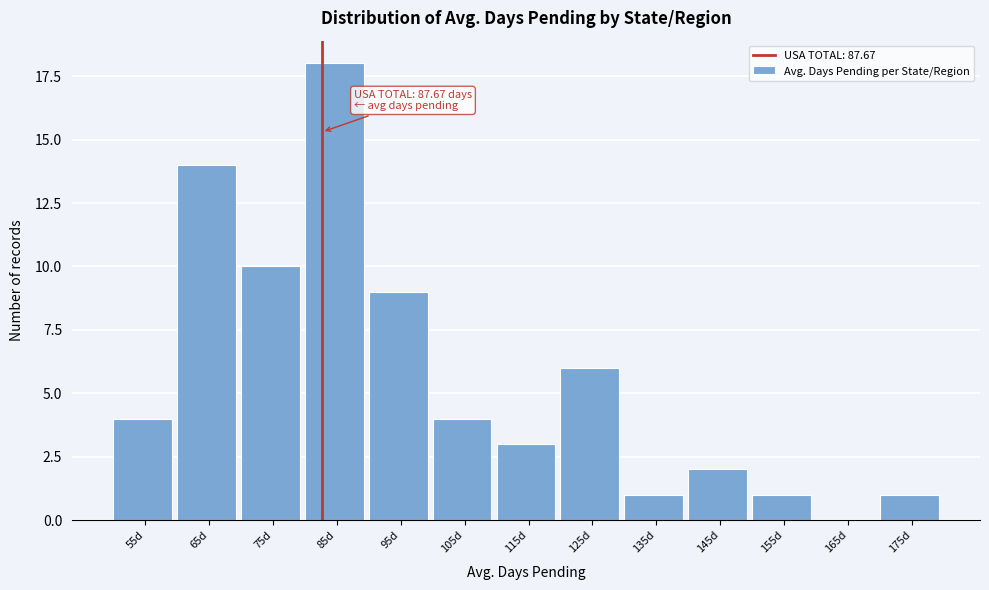

Reading left to right, list all the values displayed in this chart.

55d=4	65d=14	75d=10	85d=18	95d=9	105d=4	115d=3	125d=6	135d=1	145d=2	155d=1	165d=0	175d=1